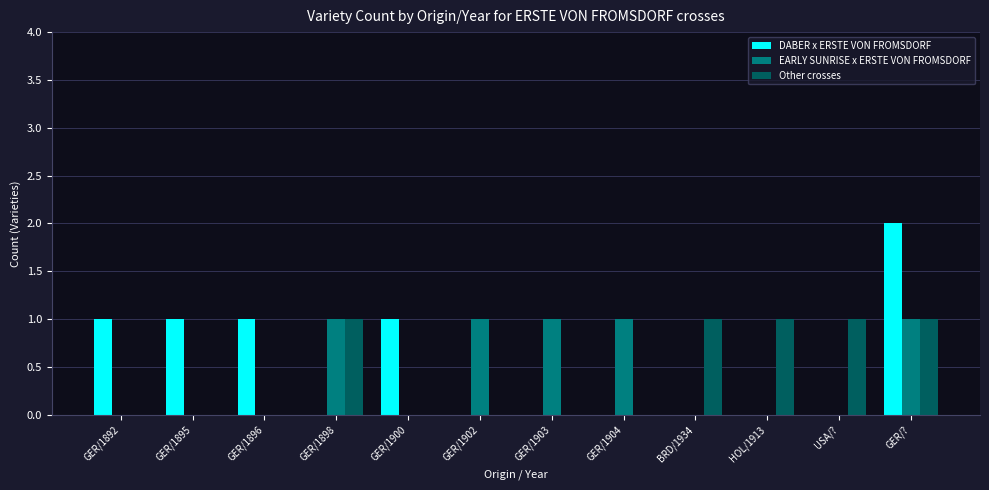

Between GER/1903 and GER/?, which series saw the biggest shift?

DABER x ERSTE VON FROMSDORF